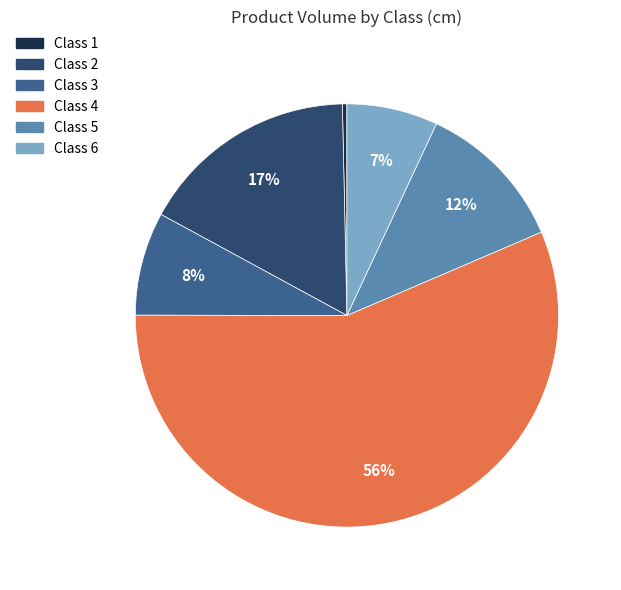

To the nearest percent, what is the average slice percentage?

17%